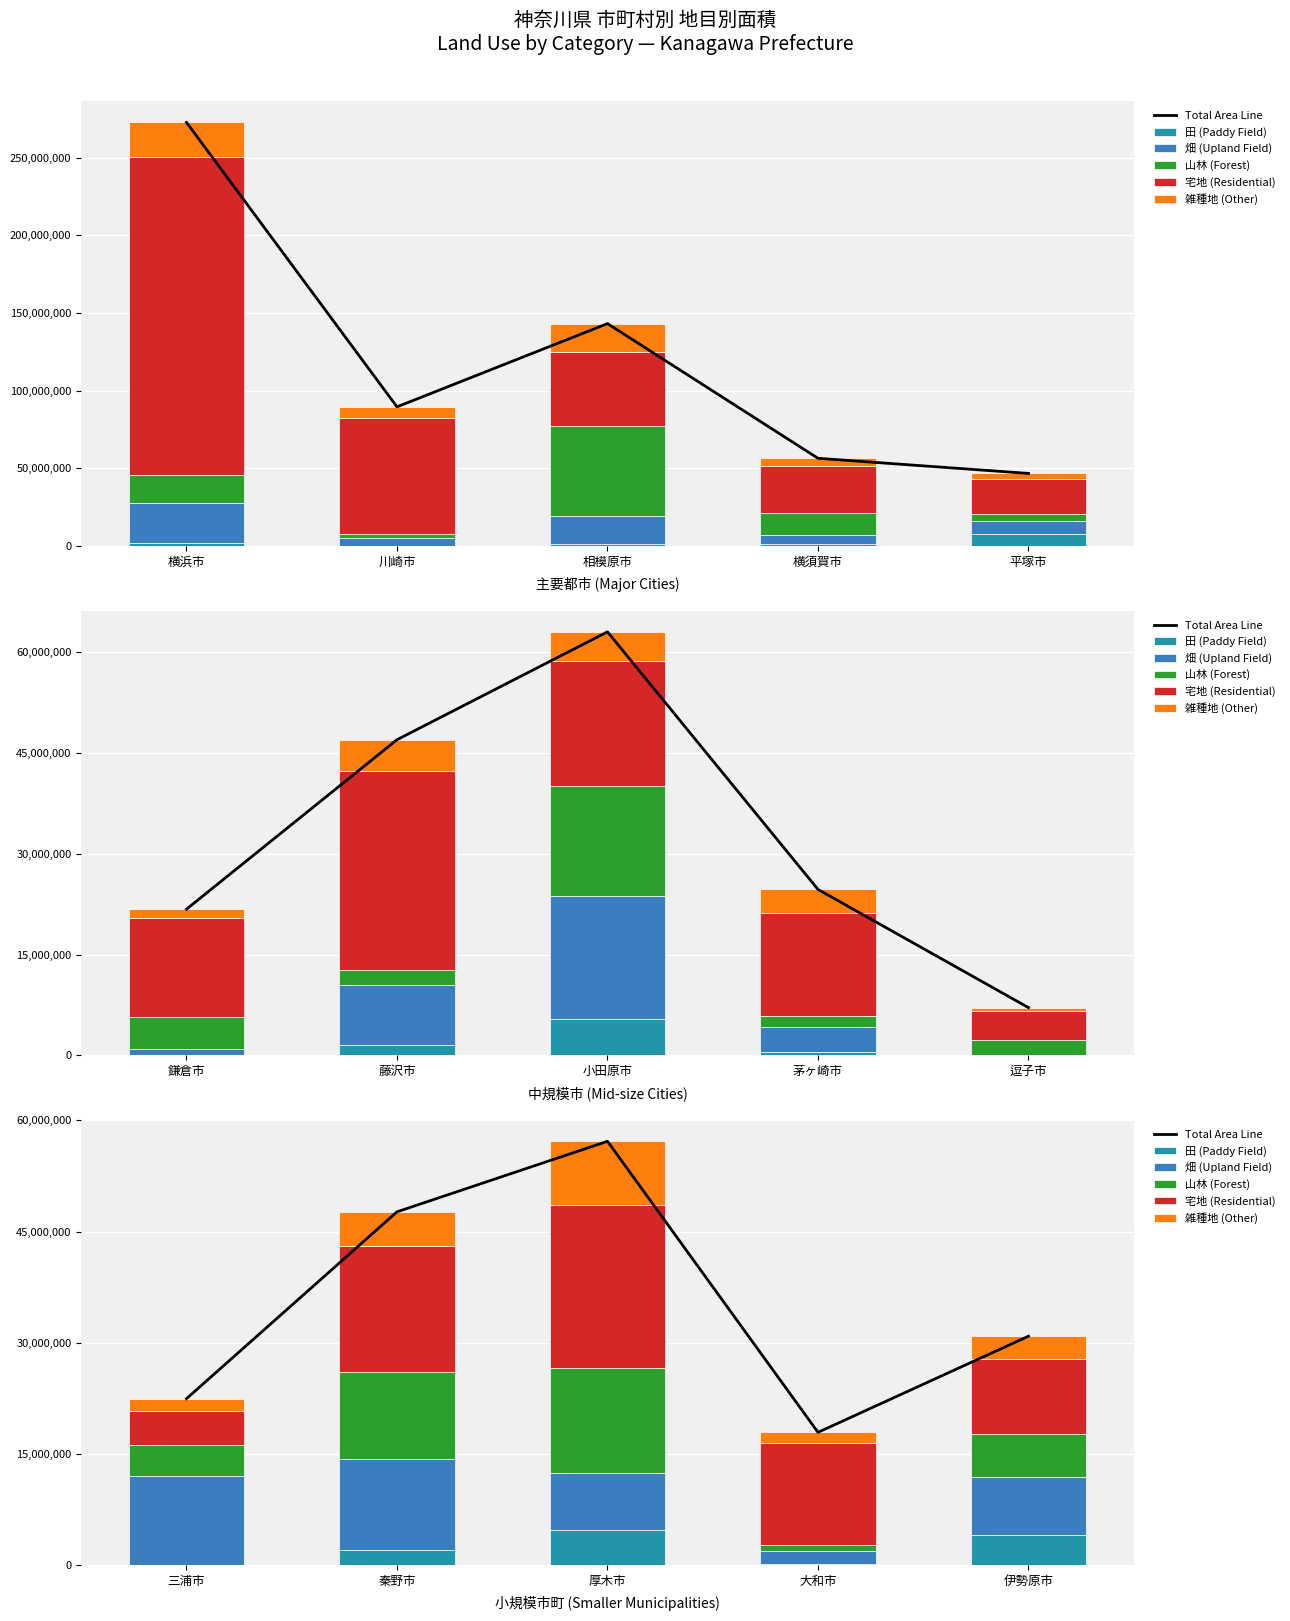

How many distinct data groups are displayed?

6